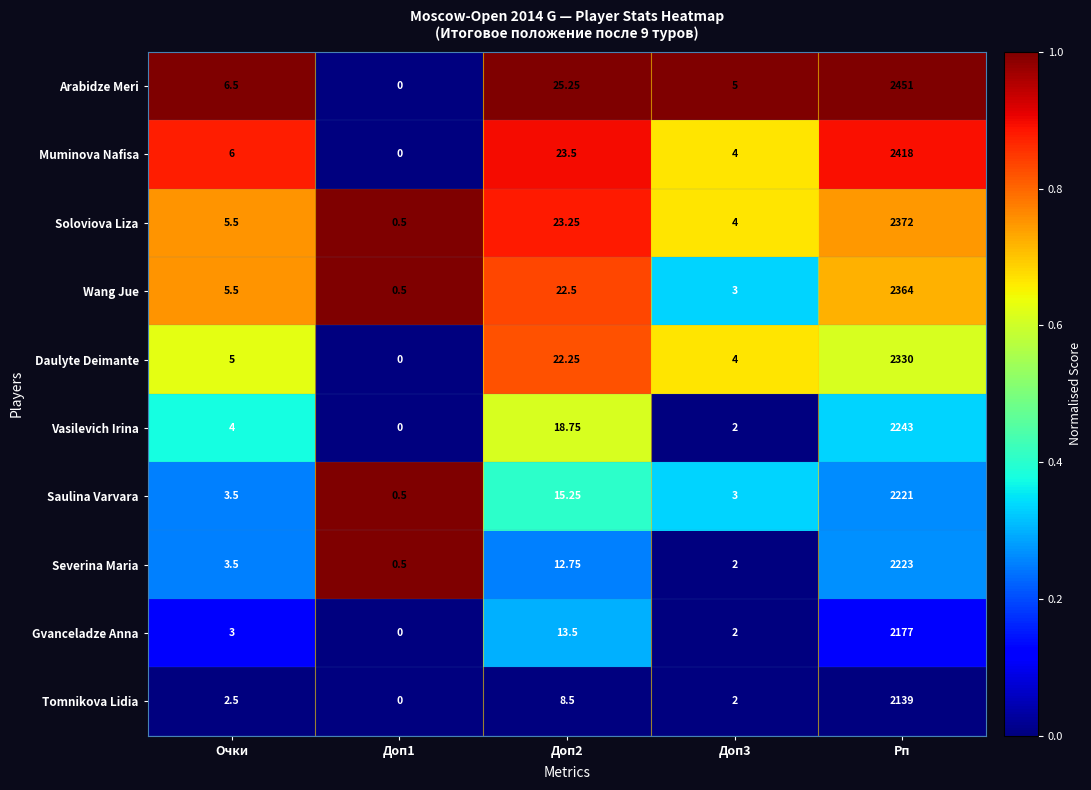

At which label does Wang Jue first exceed 5?

Очки